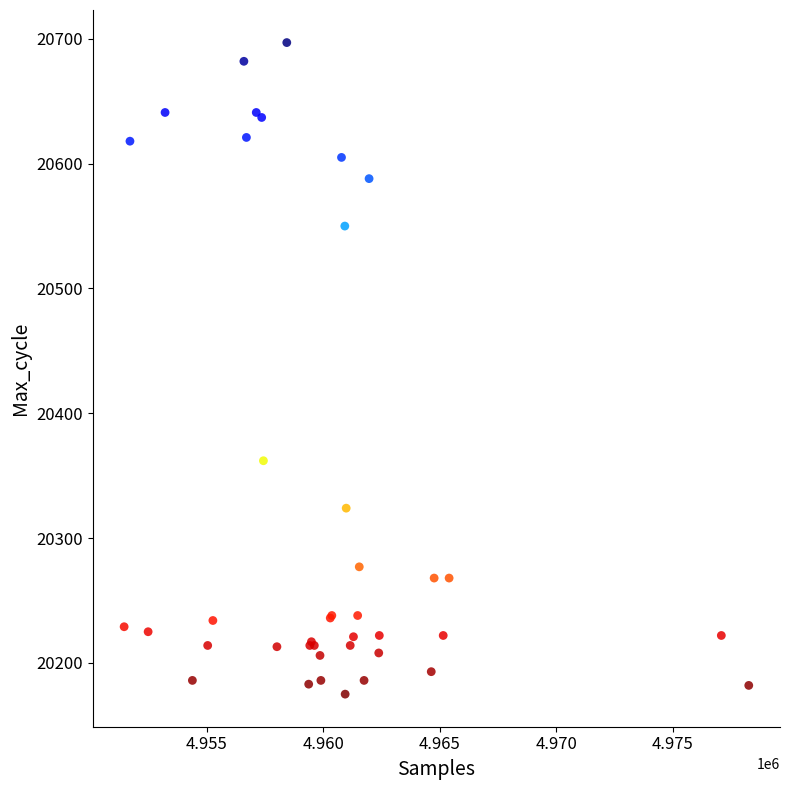

What Y value in the scatter plot is closest to 20436?

20362